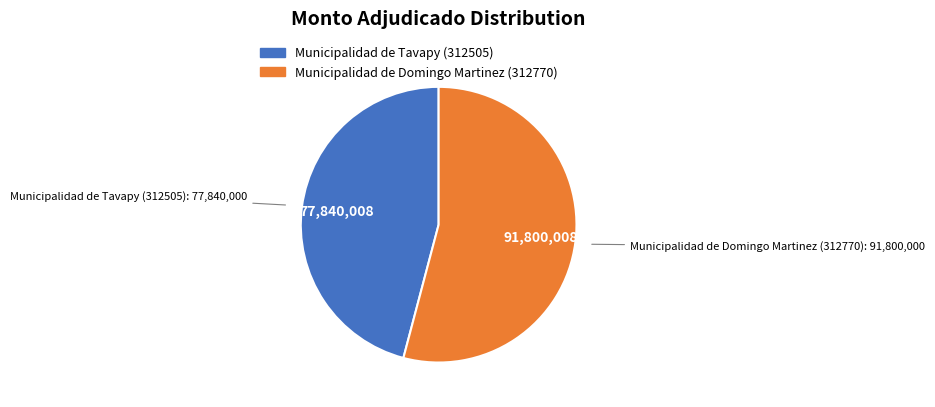

Which category accounts for the majority?

Municipalidad de Domingo Martinez (312770)